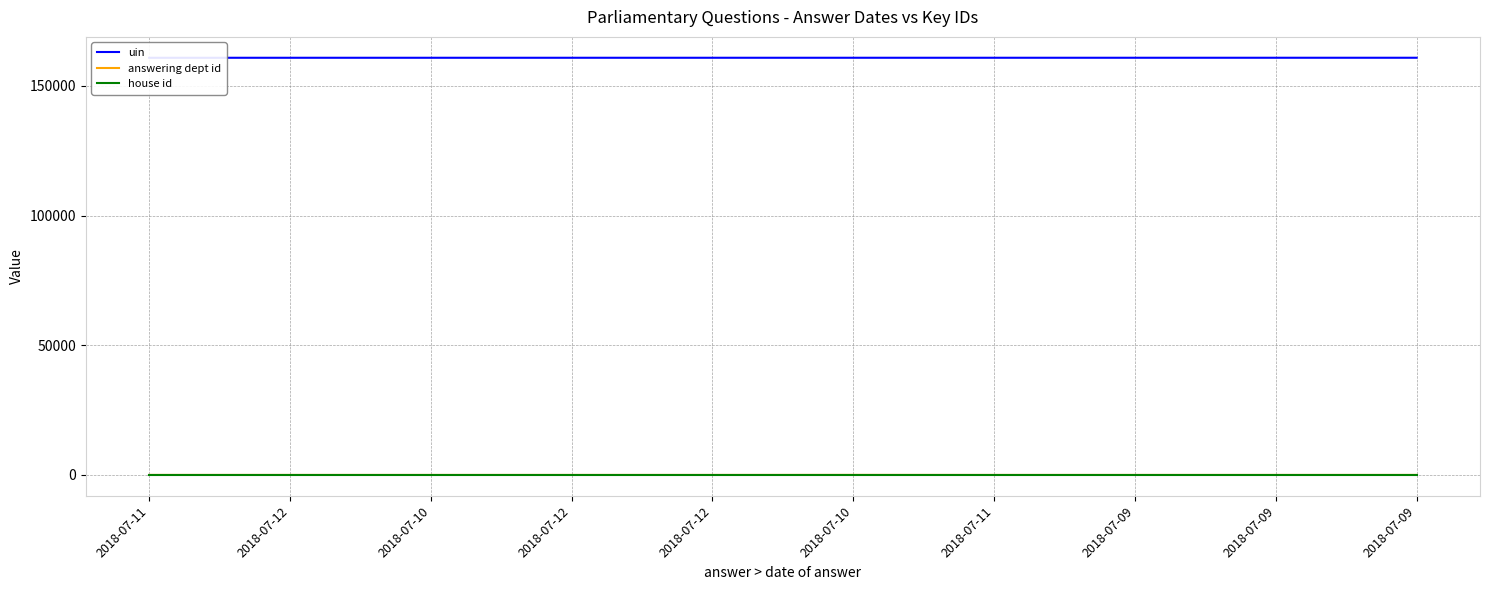

What is the sum of the uin values at 2018-07-12 and 2018-07-11?

321598